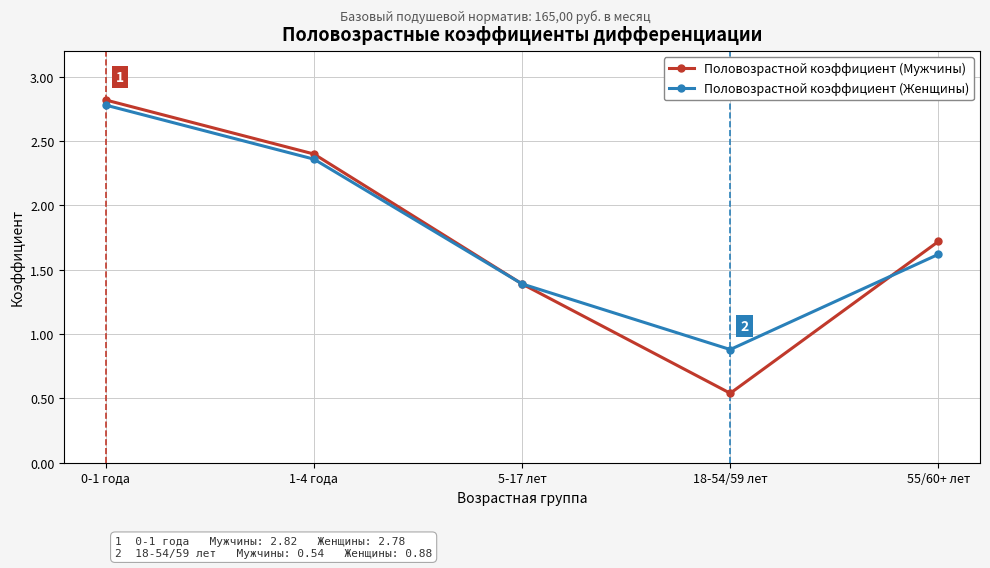

What value does the Половозрастной коэффициент (Мужчины) series have at 5-17 лет?

1.4